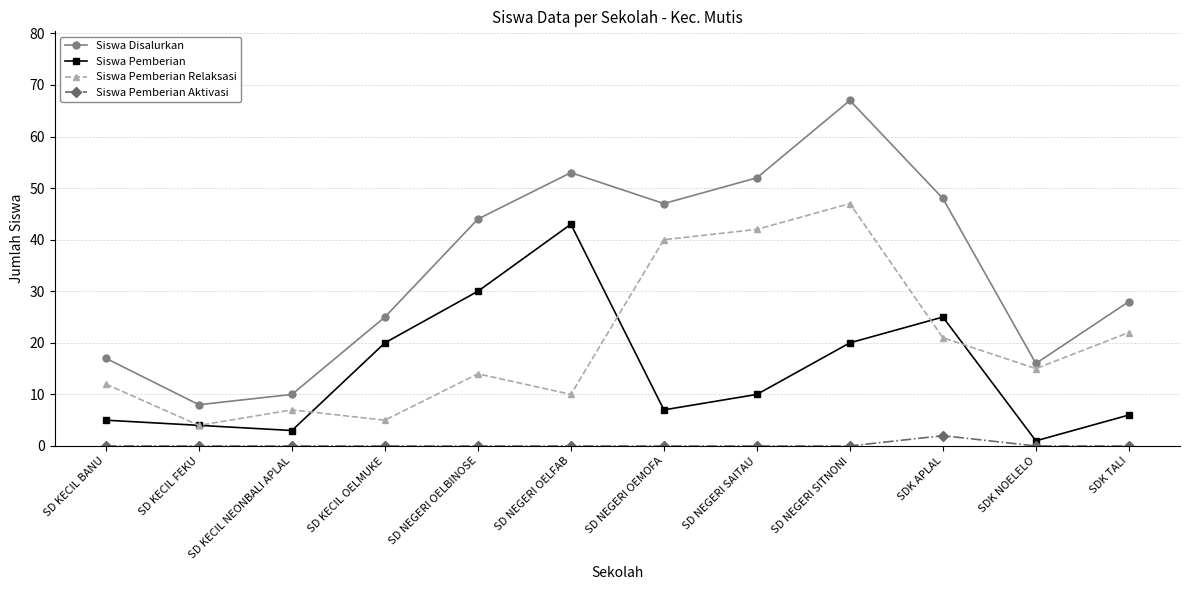

What is the label of the 2nd point from the right?

SDK NOELELO